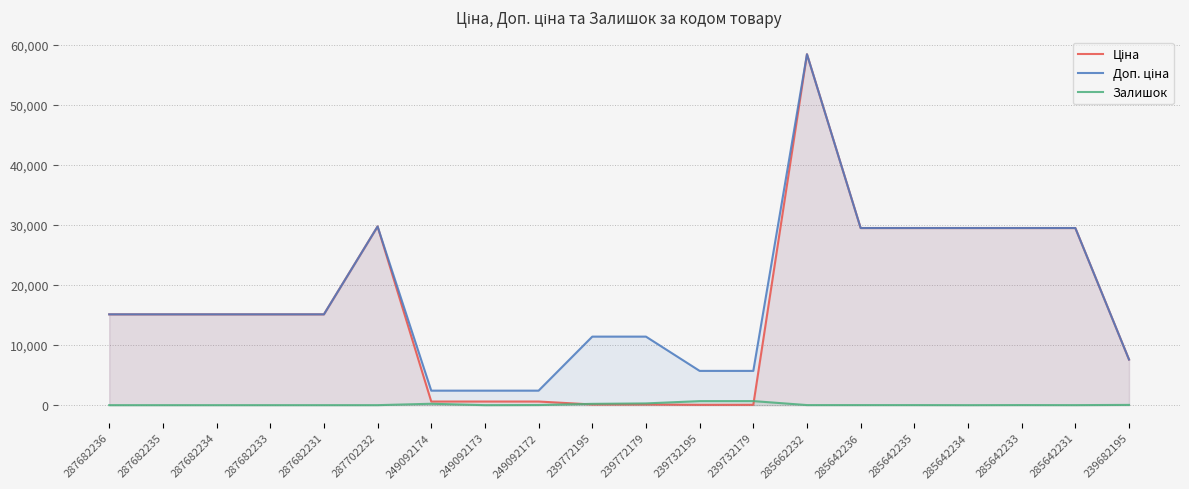

Where does the Ціна series first go above 15120?

287702232